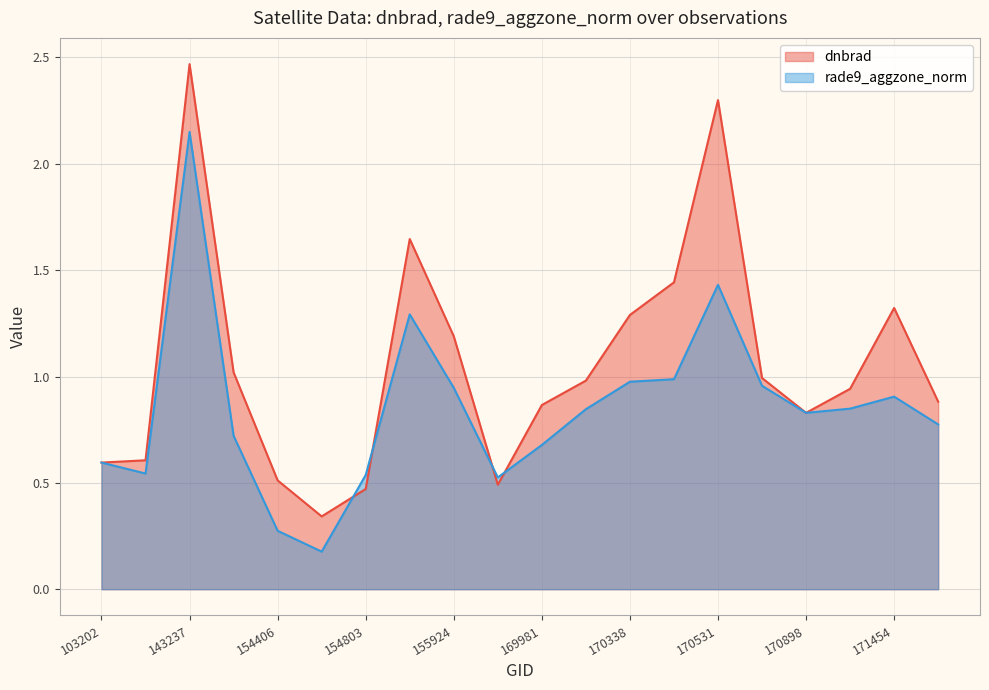

True or false: rade9_aggzone_norm and dnbrad intersect in this chart.

True